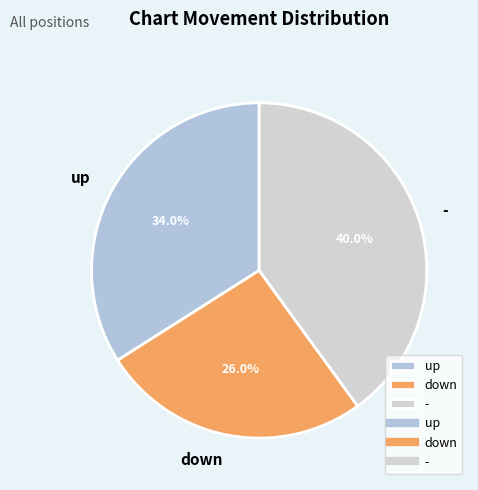

What percentage is the down slice, to the nearest percent?

26%